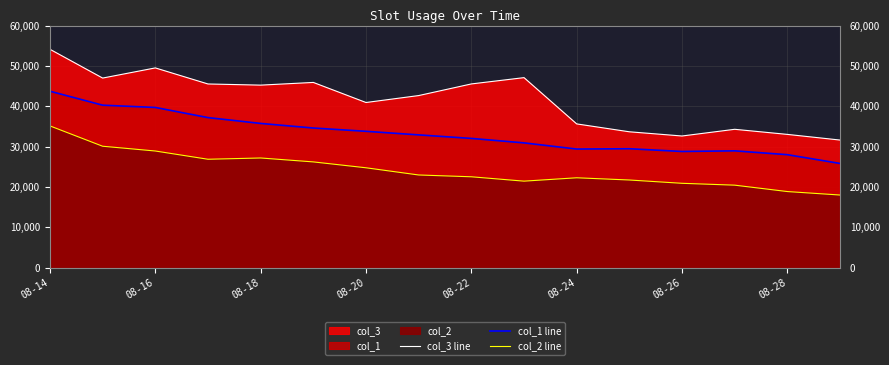

True or false: col_2 line and col_3 line cross at least once.

False